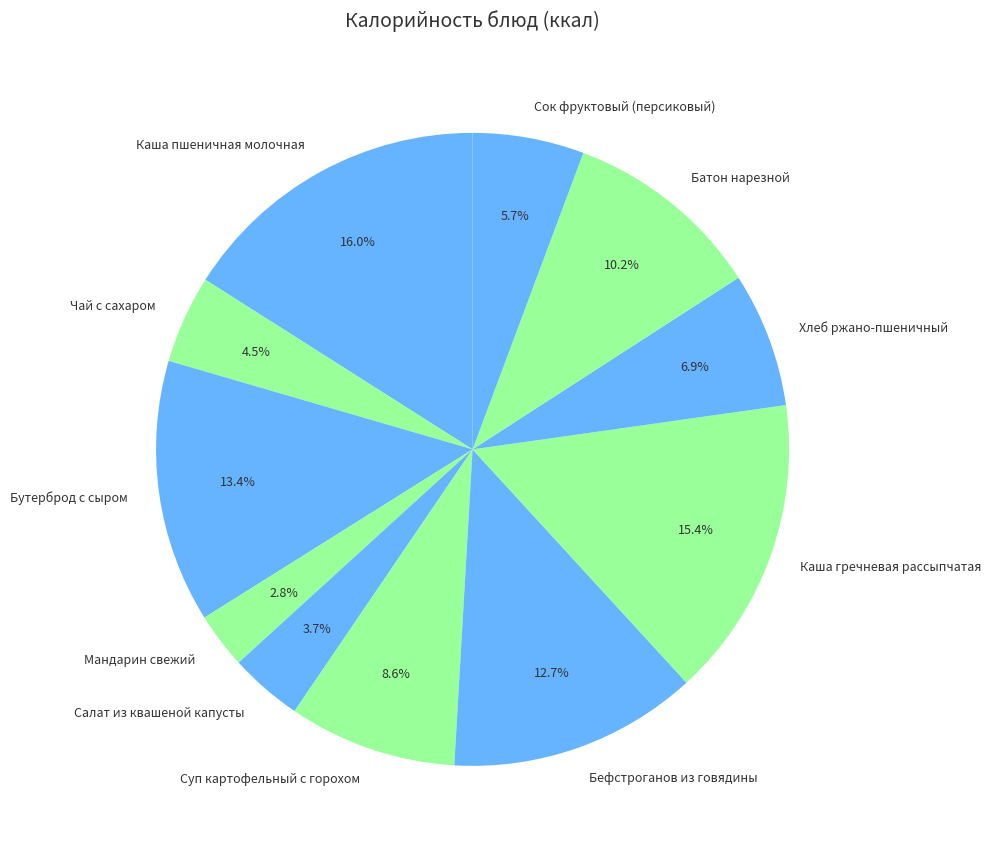

To the nearest percent, what is the difference between the largest and smallest slice percentages?

13%